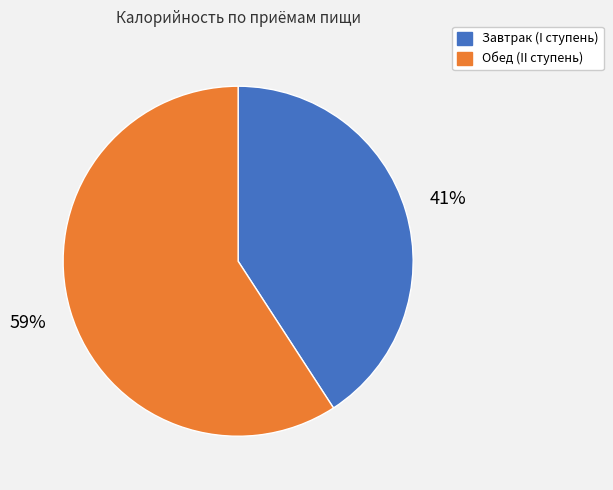

Rank the categories by value from highest to lowest.

Обед (II ступень), Завтрак (I ступень)